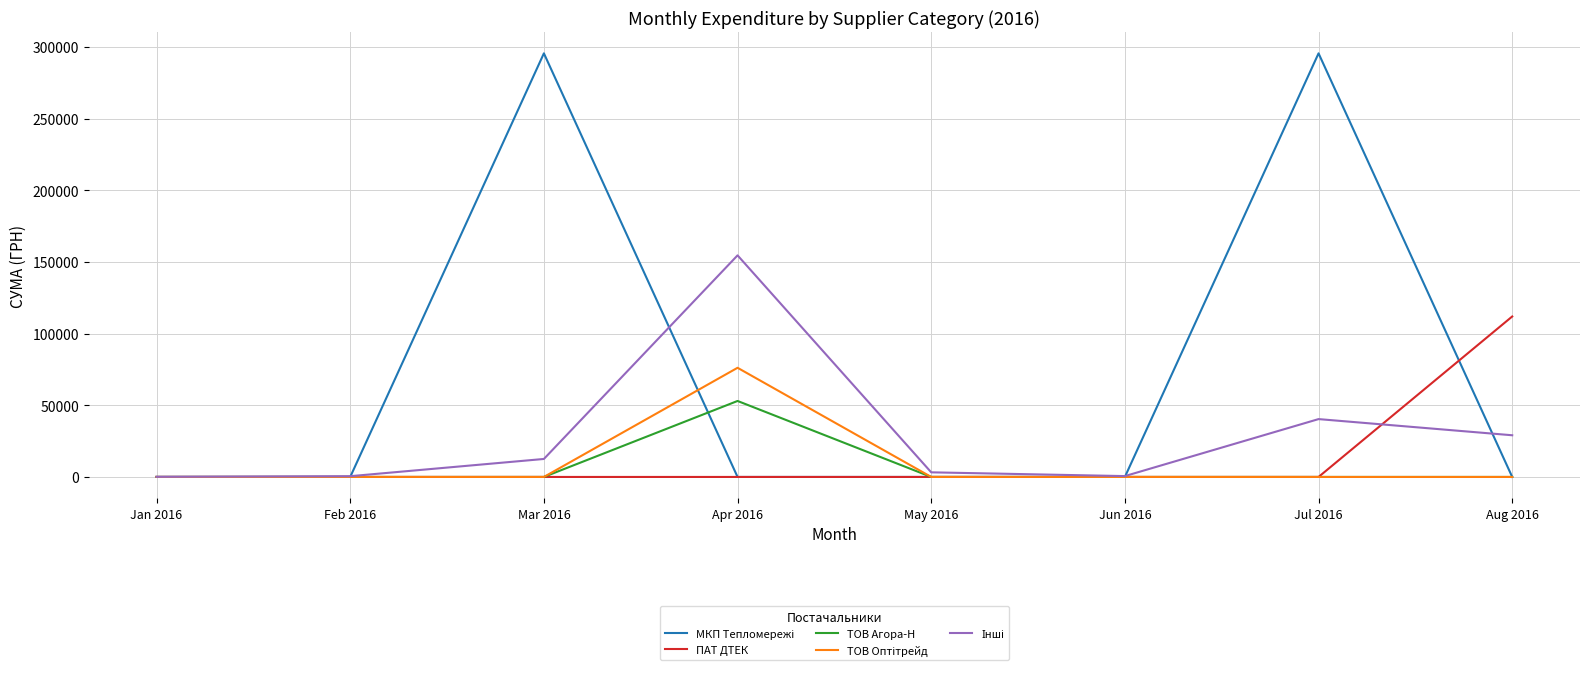

What is the highest value of the ПАТ ДТЕК series?

111990.4